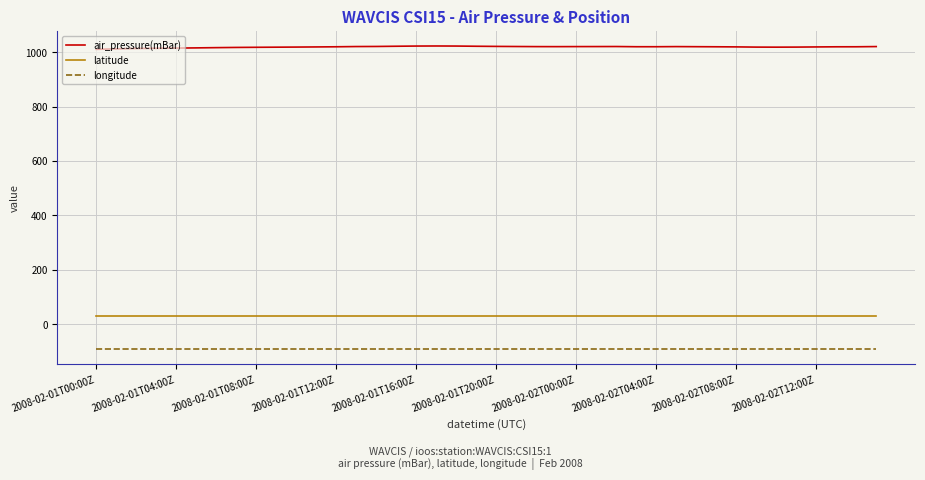

Which series has the largest total across all categories?

air_pressure(mBar)